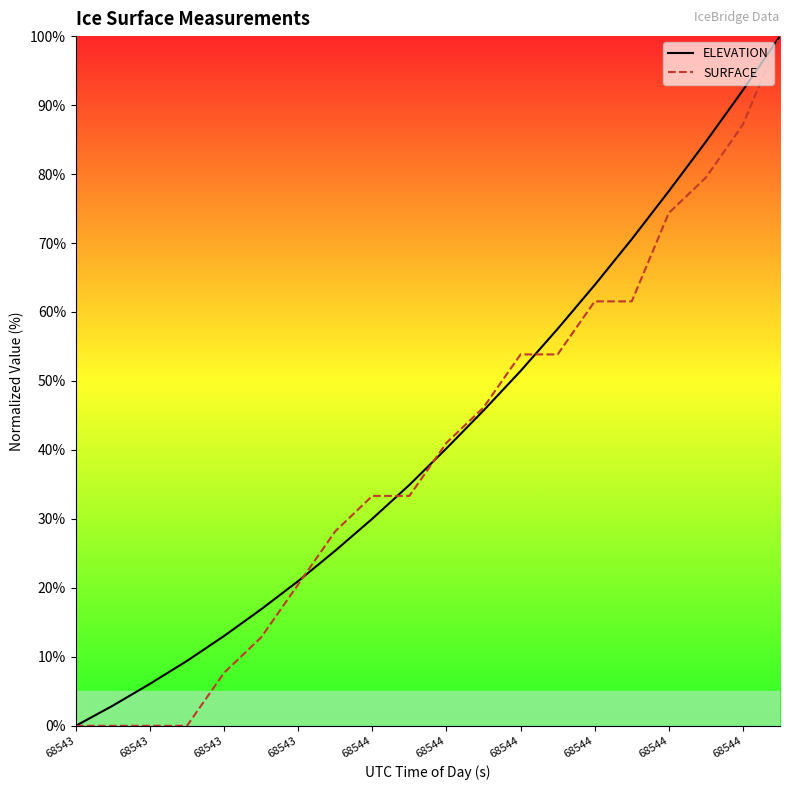

Does the chart have visible grid lines?

No